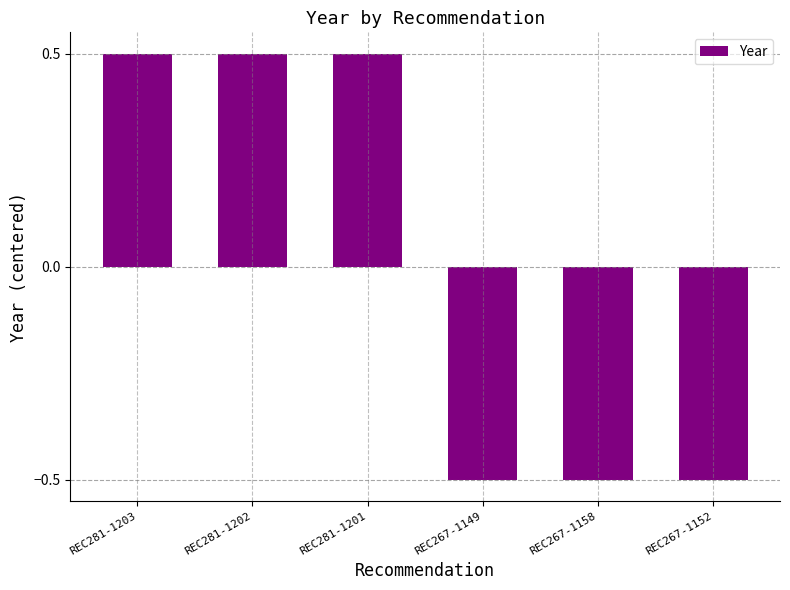

Count the values in the range 0 to 1.

3